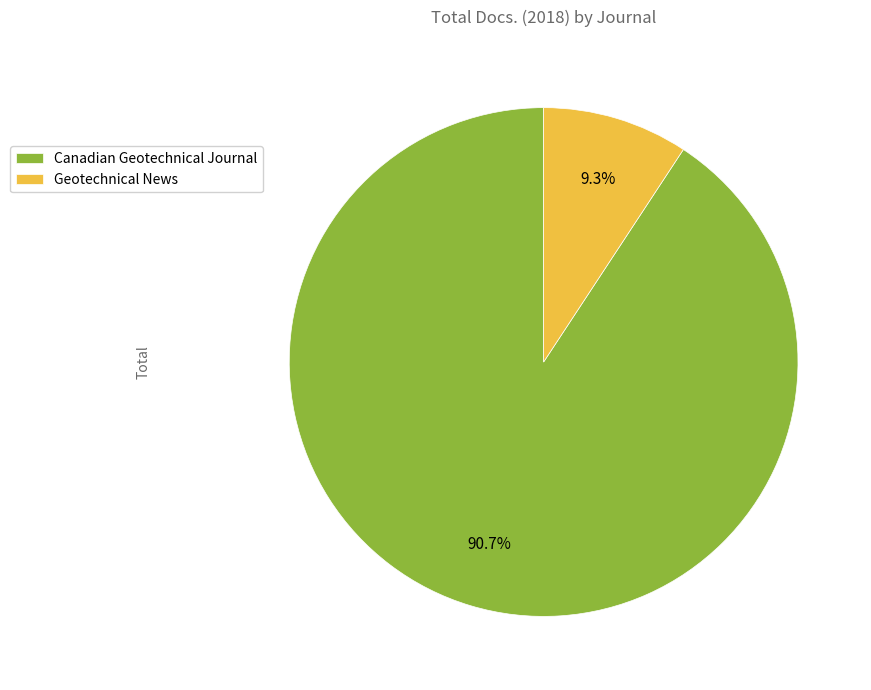

The Canadian Geotechnical Journal slice represents 99% of the pie. True or false?

False